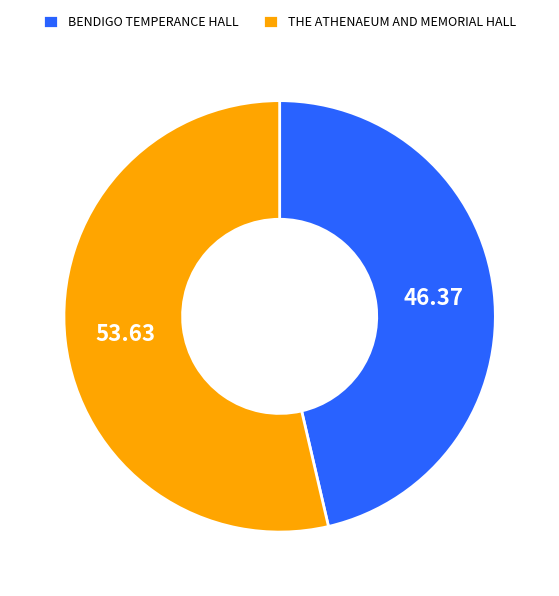

The BENDIGO TEMPERANCE HALL slice represents 40% of the pie. True or false?

False